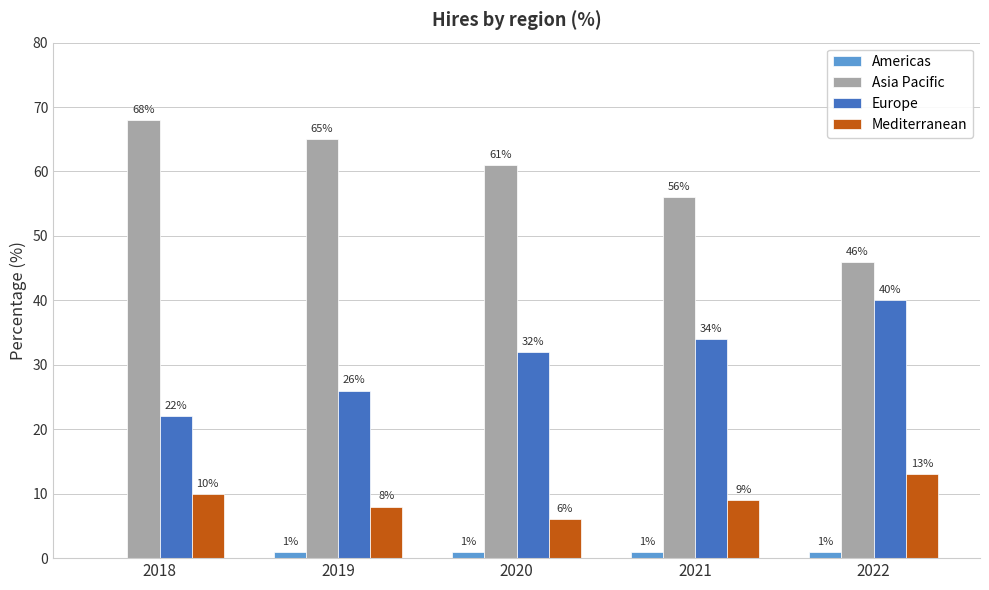

True or false: Asia Pacific has a value of 105 at 2018.

False